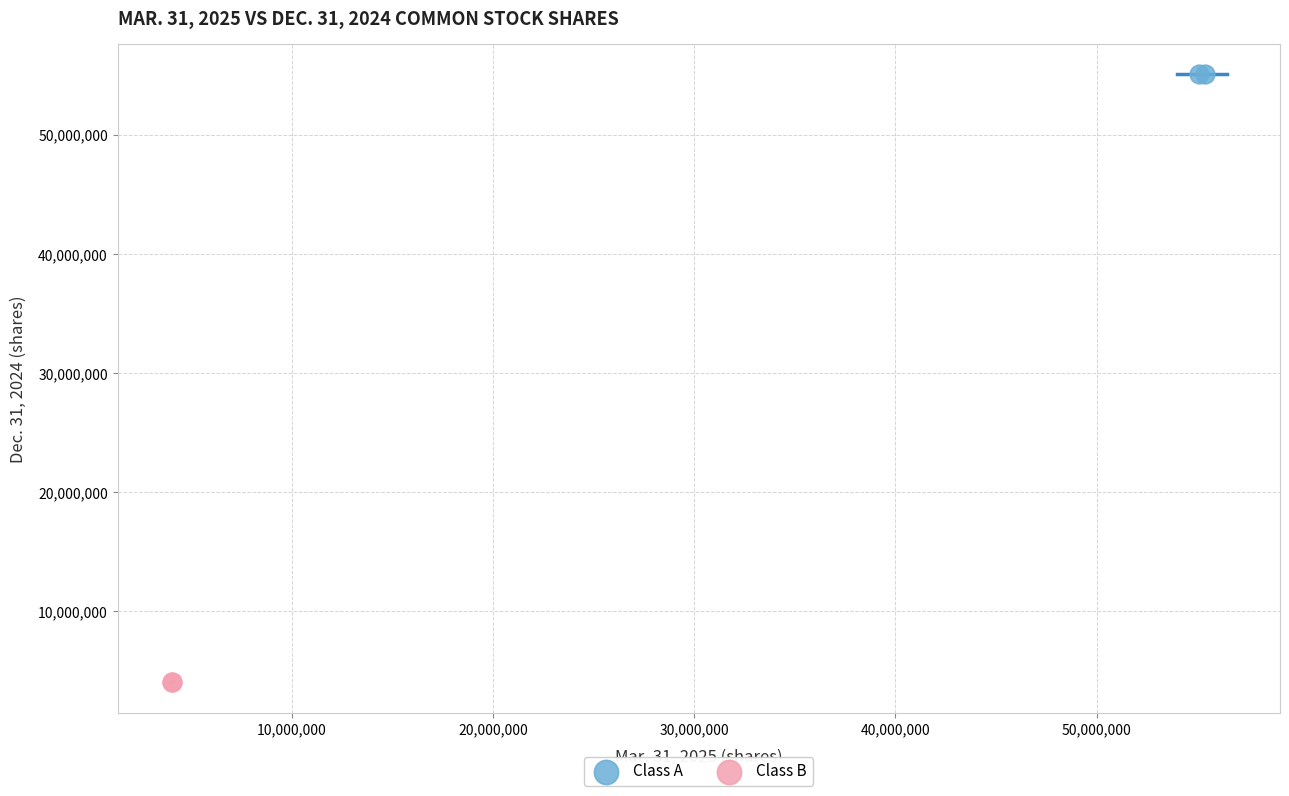

What are all the series names shown in the legend?

Class A, Class B